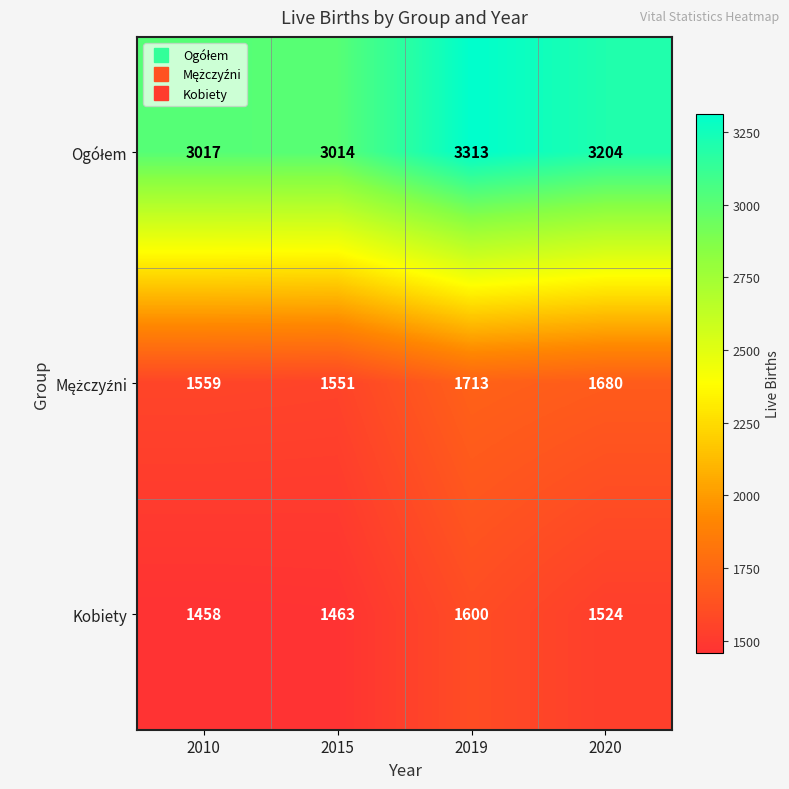

Rank the categories by Kobiety value from highest to lowest.

2019, 2020, 2015, 2010